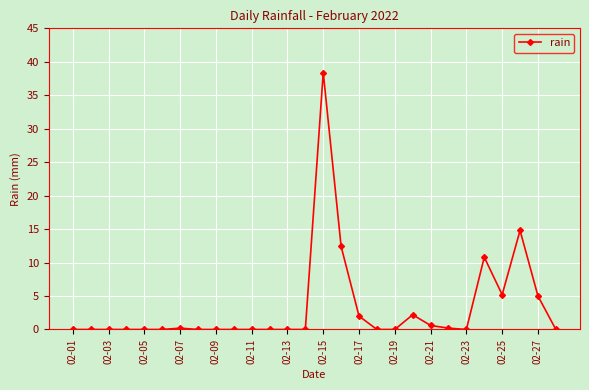

What is the value of the 17th point from the left?

2.0